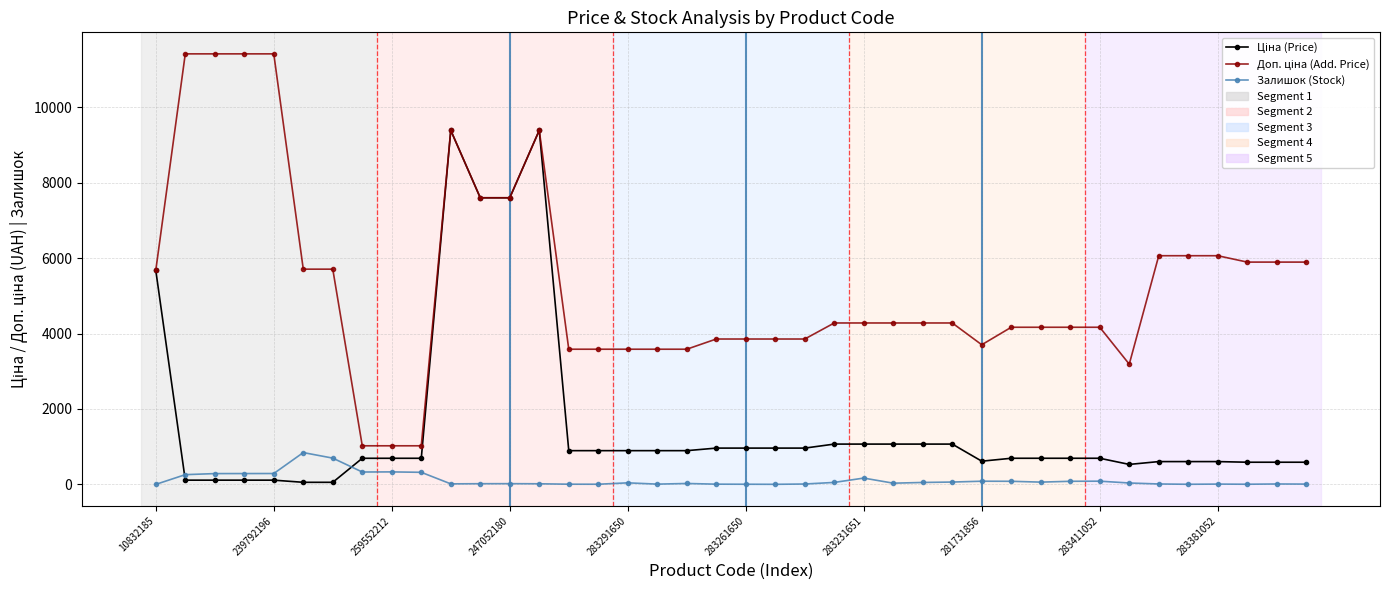

What is the maximum value shown in the chart?

11410.0